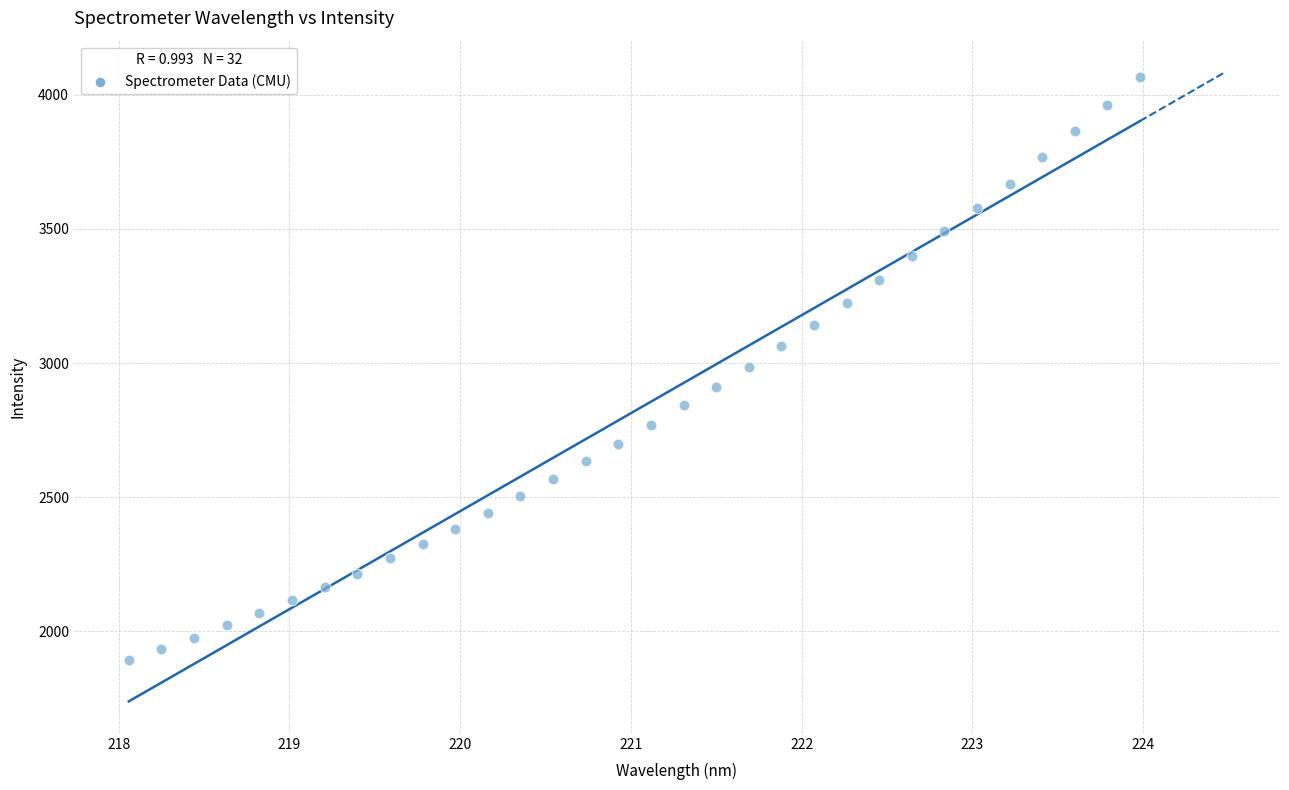

What is the range of Y values (max minus min)?

2176.8